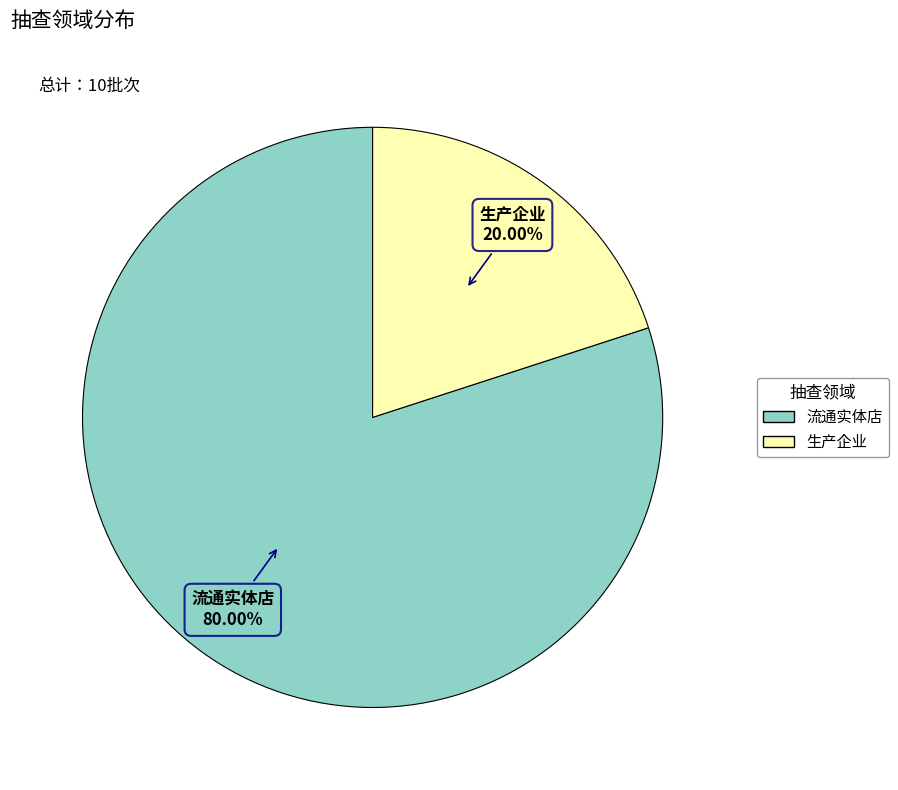

What percentage is the 生产企业 slice, to the nearest percent?

20%